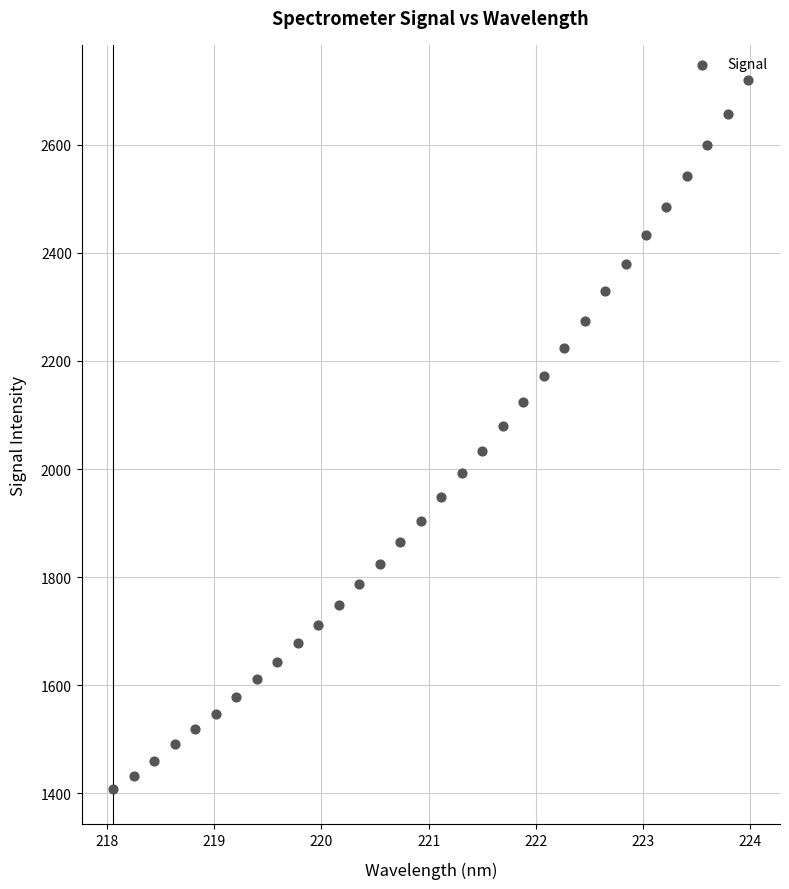

What is the range of Y values (max minus min)?

1310.7